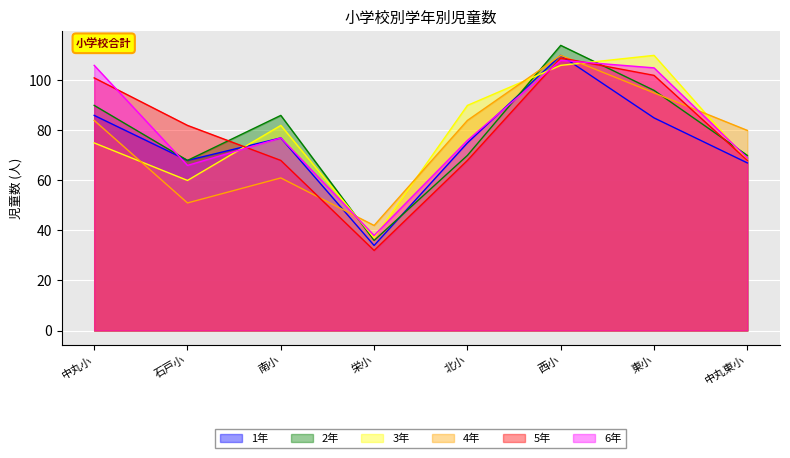

Is the value of 6年 at 南小 greater than the value of 5年 at 西小?

No